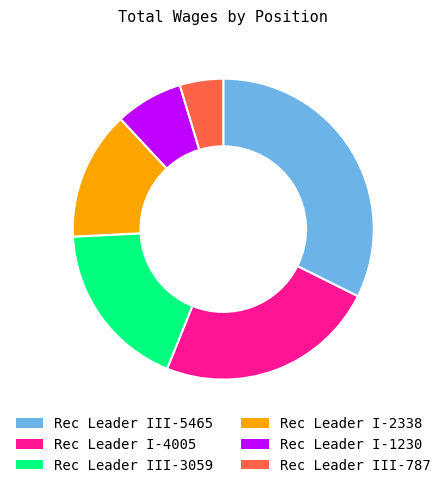

Is there a majority slice in this chart?

No